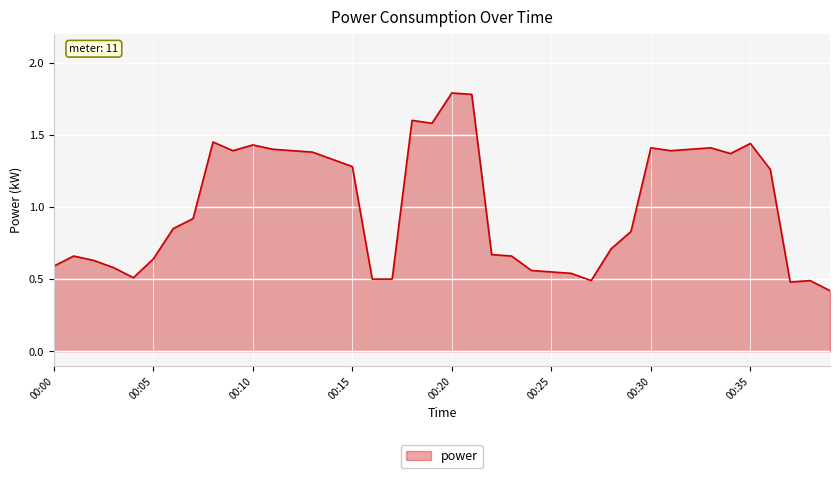

What is the greatest value displayed?

1.8